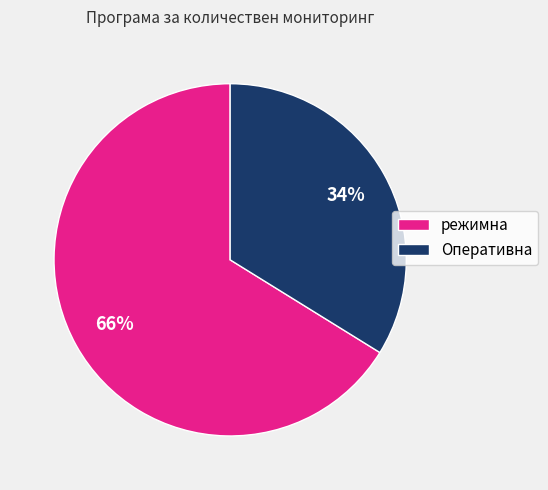

To the nearest percent, what portion does режимна represent?

66%